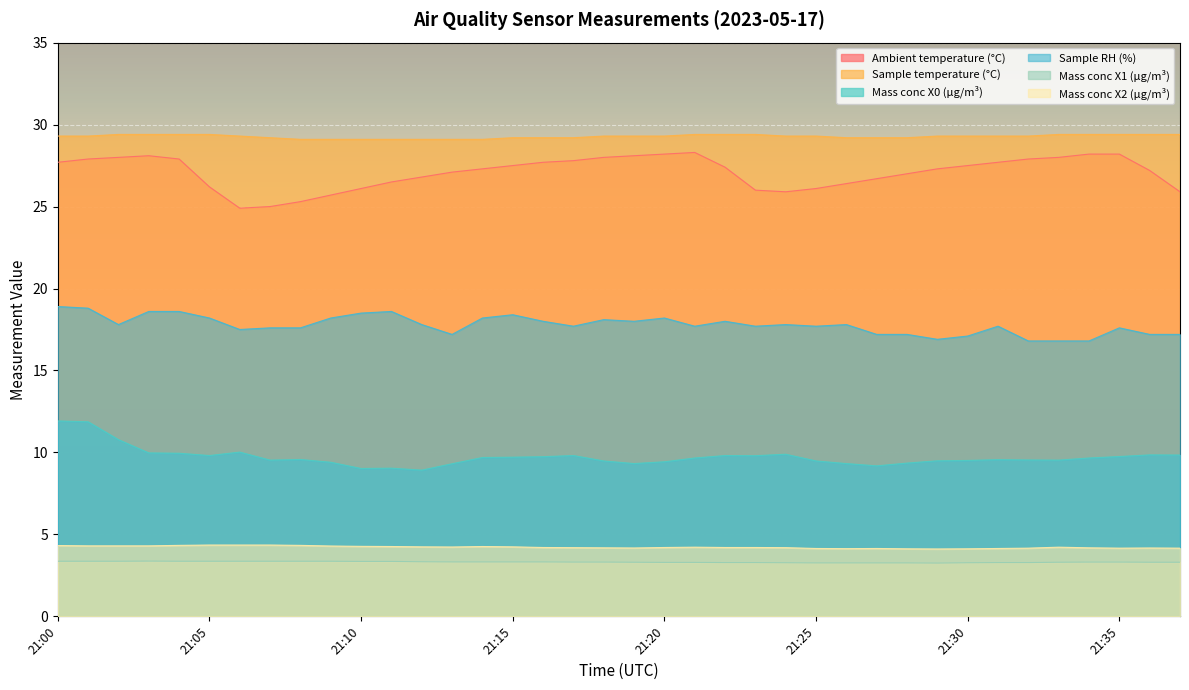

What are all the series names shown in the legend?

Ambient temperature (°C), Sample temperature (°C), Mass conc X0 (μg/m³), Sample RH (%), Mass conc X1 (μg/m³), Mass conc X2 (μg/m³)